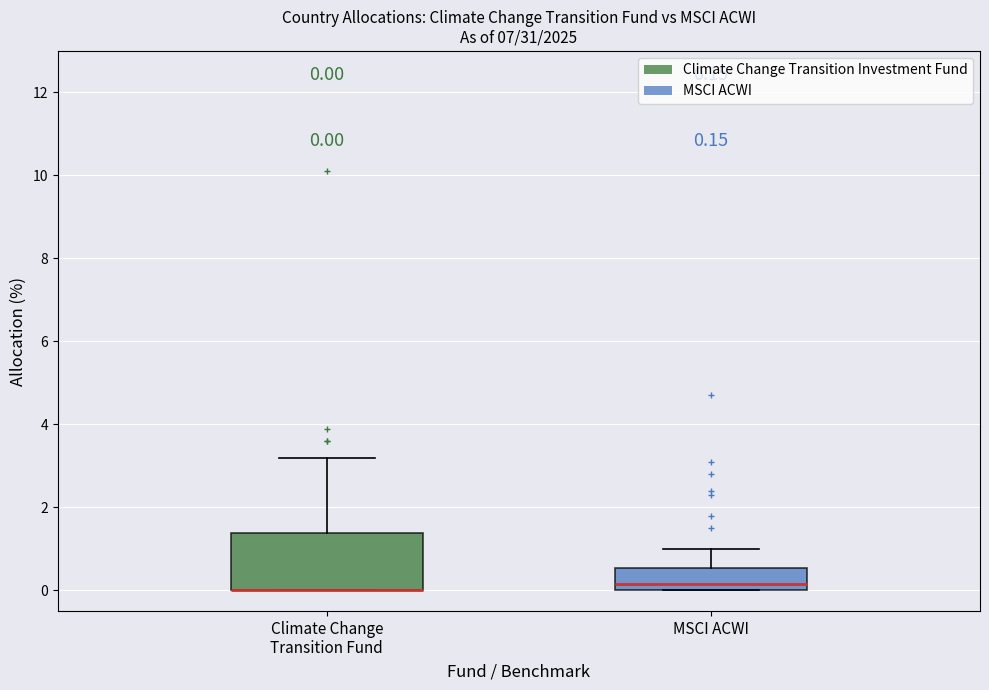

Which box is the tallest, from its lower edge to its upper edge?

Climate Change Transition Fund